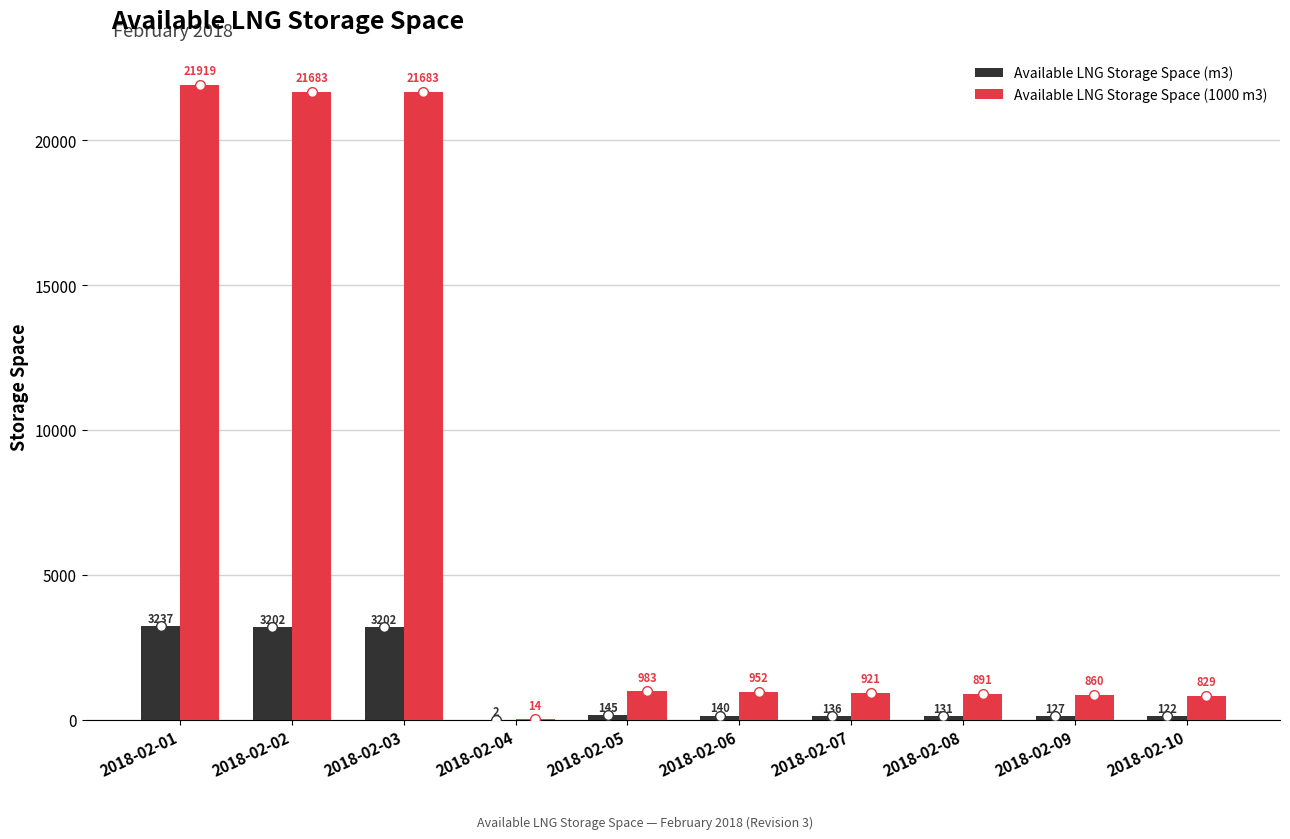

Reading left to right, list all the values displayed in this chart.

Available LNG Storage Space (m3): 3237	3202	3202	2	145	140	136	131	127	122
Available LNG Storage Space (1000 m3): 21919	21683	21683	14	983	952	921	891	860	829